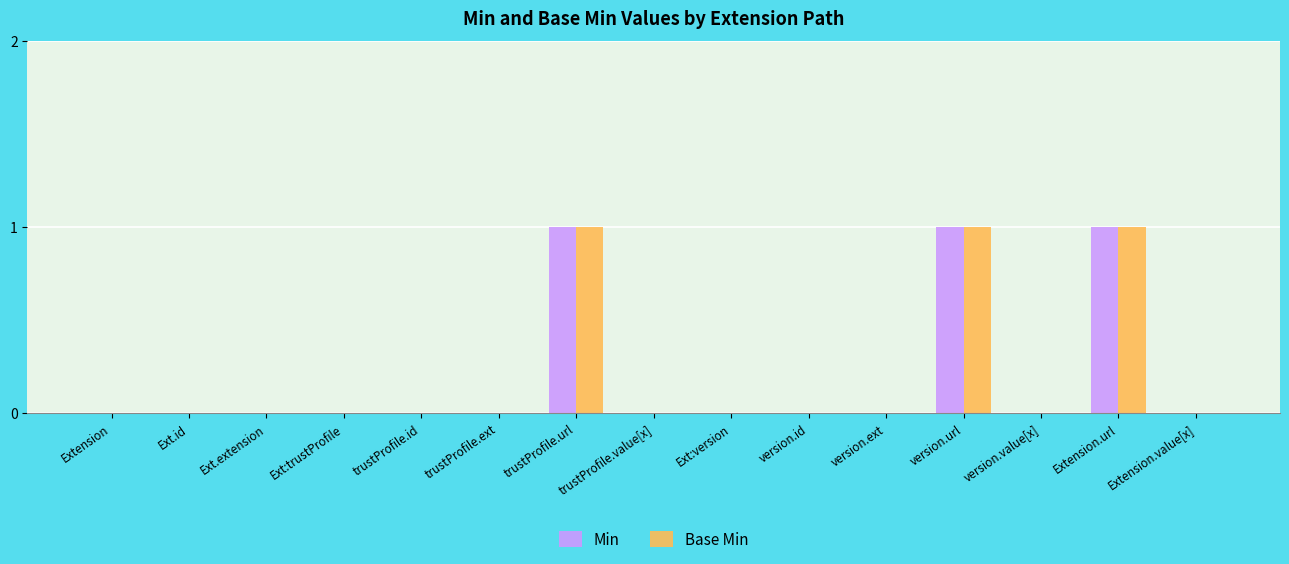

What are all the series names shown in the legend?

Min, Base Min